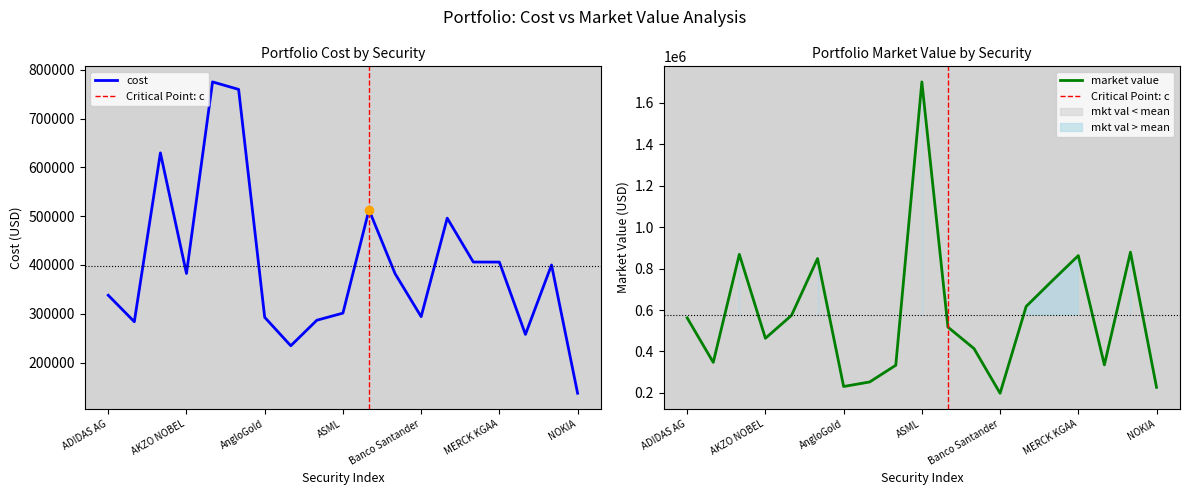

How many lines are shown in the chart?

2